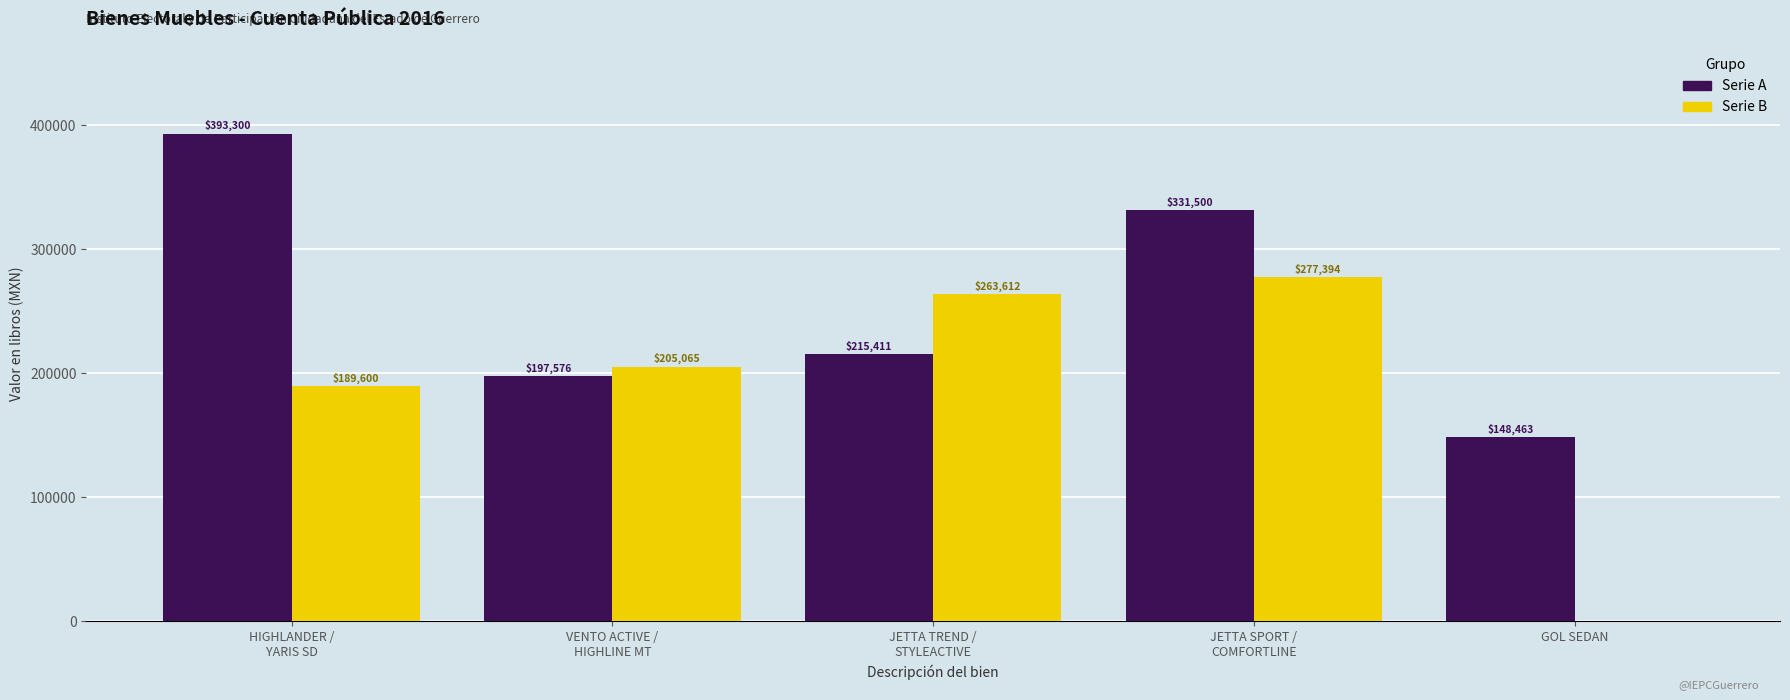

What is the maximum value shown in the chart?

393300